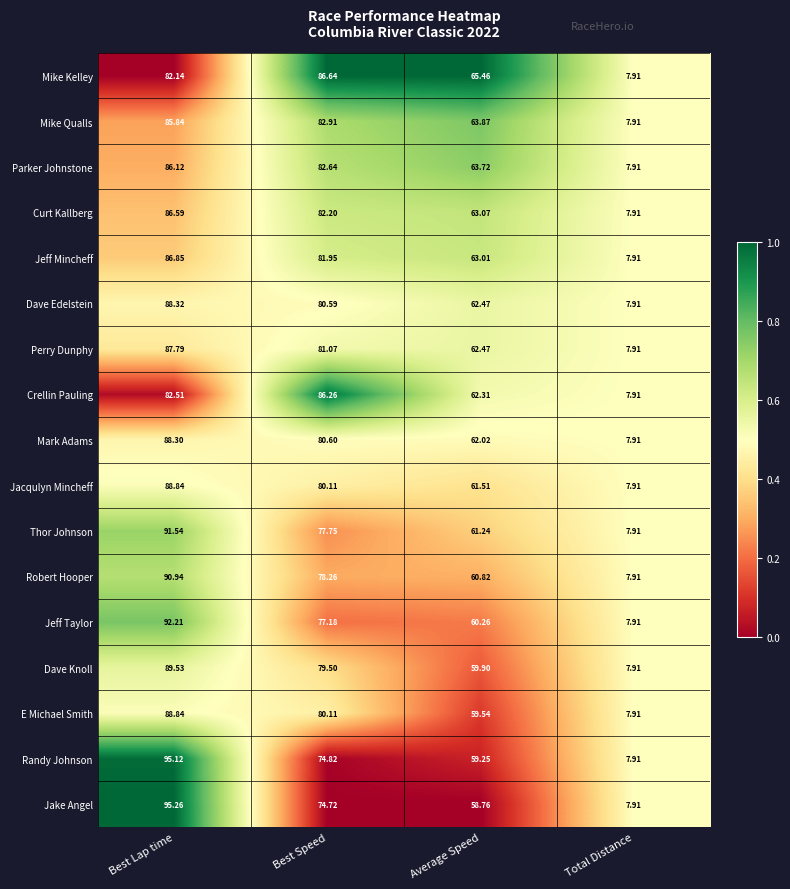

Which category has the lowest value across all series?

Total Distance